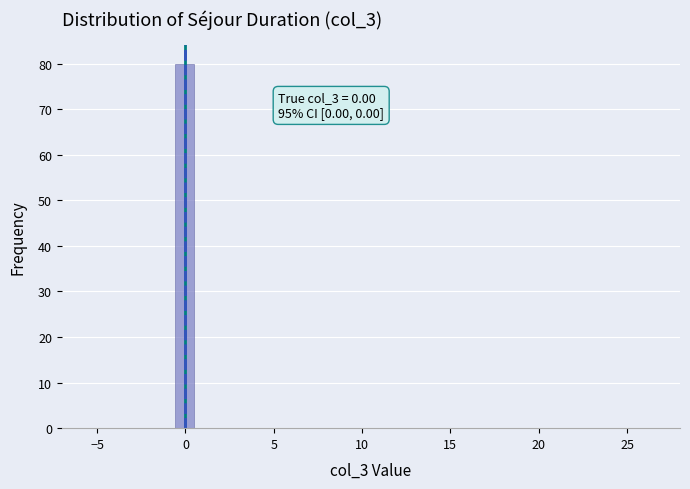

Around what value on the x-axis is the tallest bar? Give the approximate position of its centre, as read against the axis.

0.0